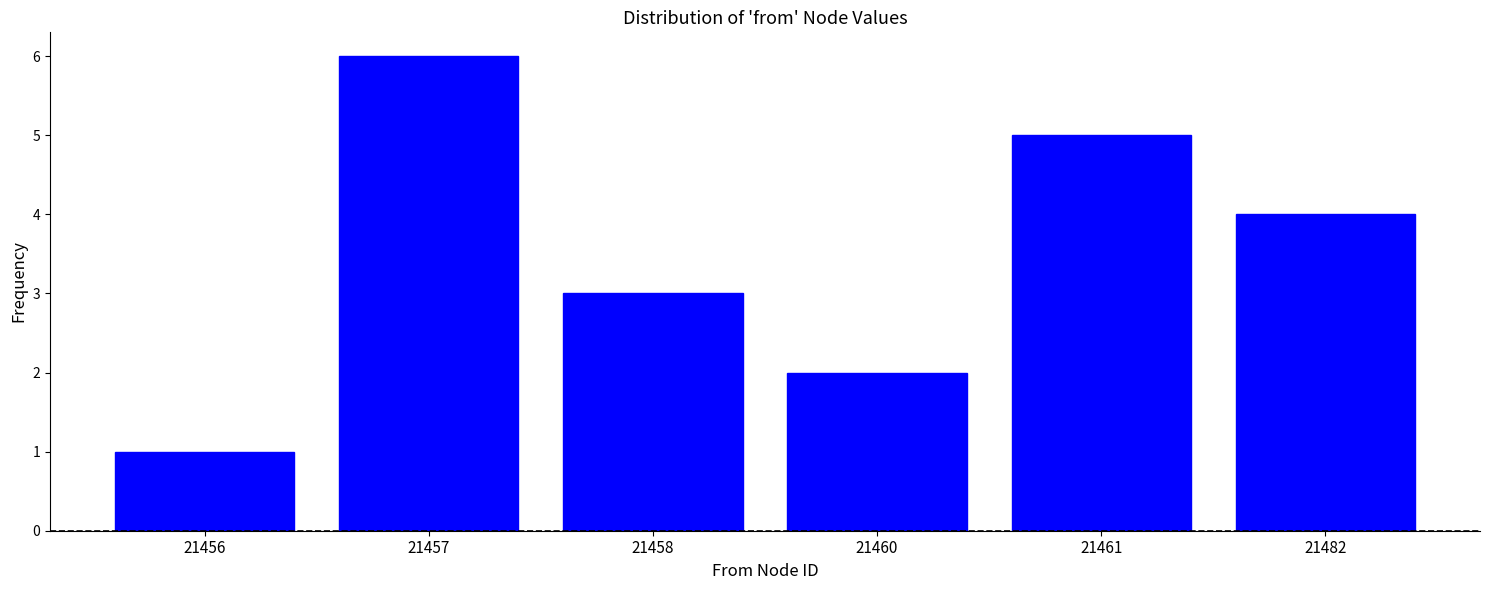

Reading left to right, transcribe all the data shown in this chart.

1	6	3	2	5	4